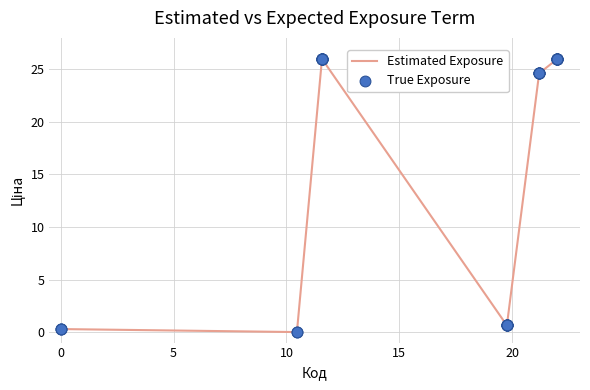

What is the maximum value shown in the chart?

26.0